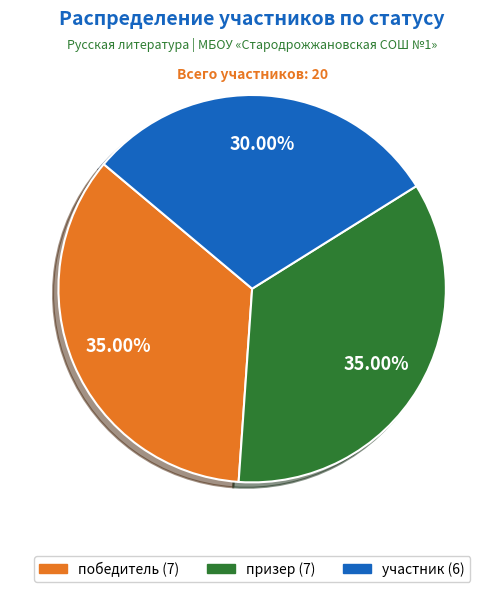

What percentage is the участник slice, to the nearest percent?

30%